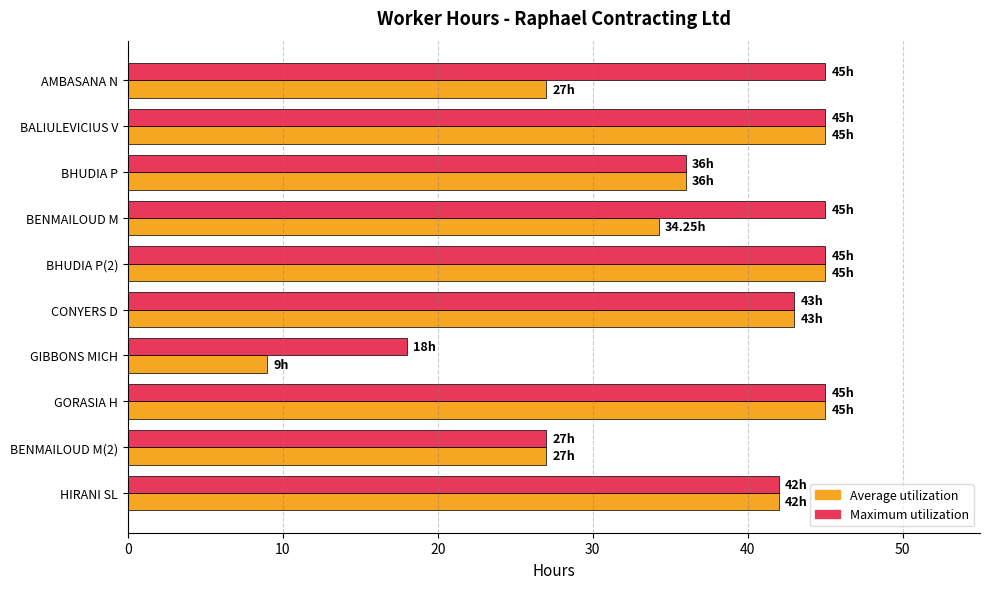

At how many categories does at least one series exceed 35?

8